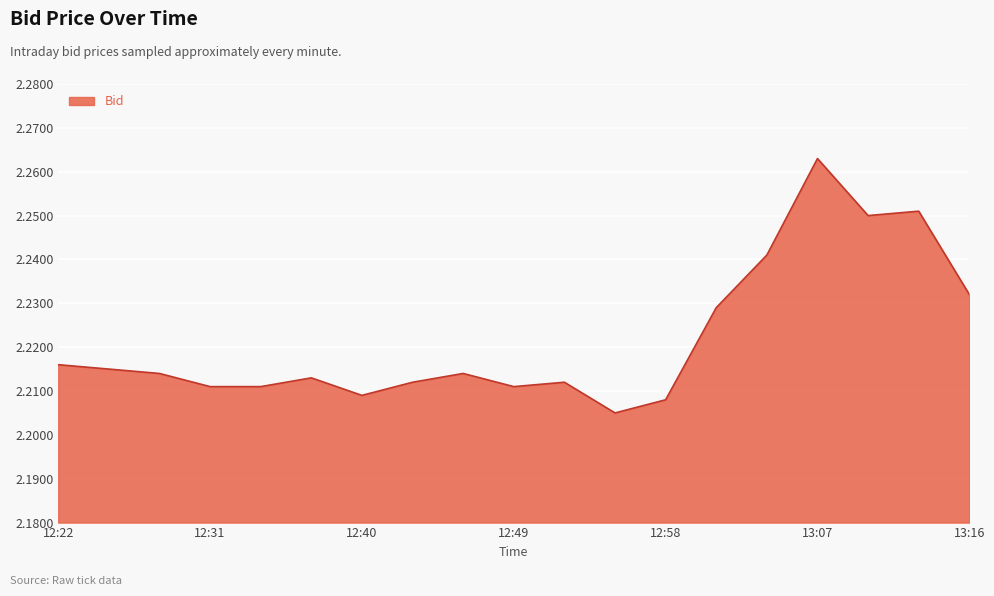

How many points are higher than both their immediate neighbors (excluding endpoints)?

5